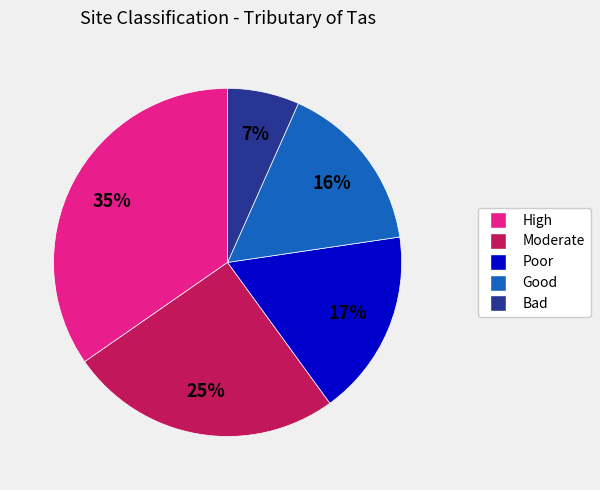

Does any single category account for the majority?

No